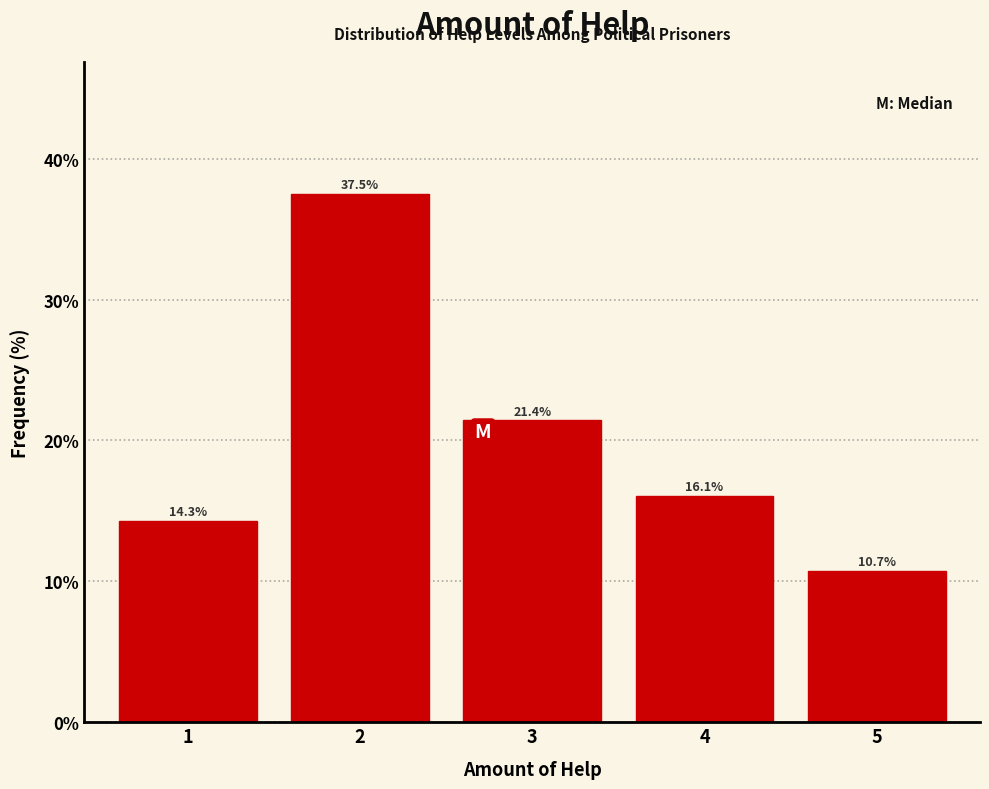

Reading right to left, what are all the values shown in this chart?

5=10.7	4=16.1	3=21.4	2=37.5	1=14.3